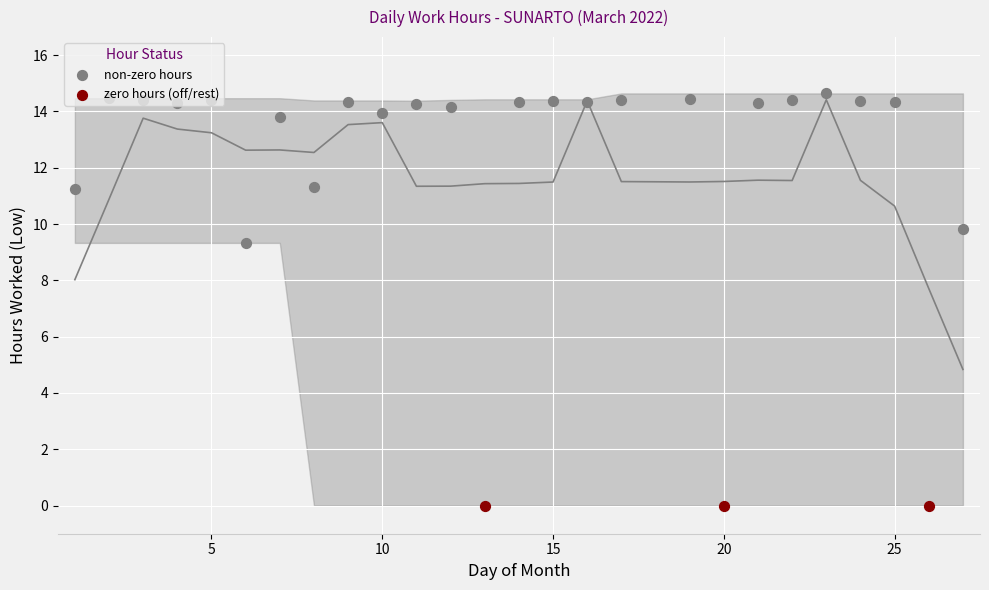

Which has a higher value, 22 or 9?

22